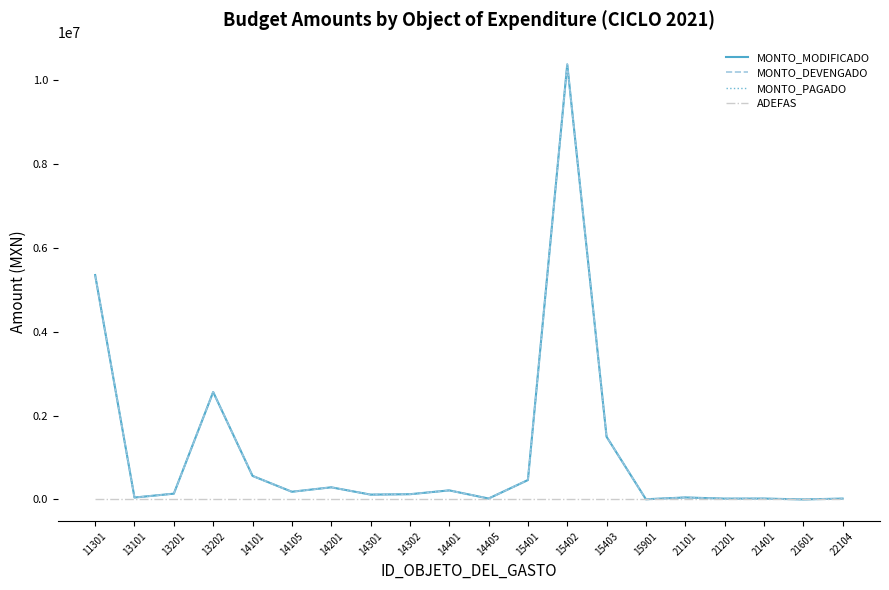

How many data points does each series have?

20